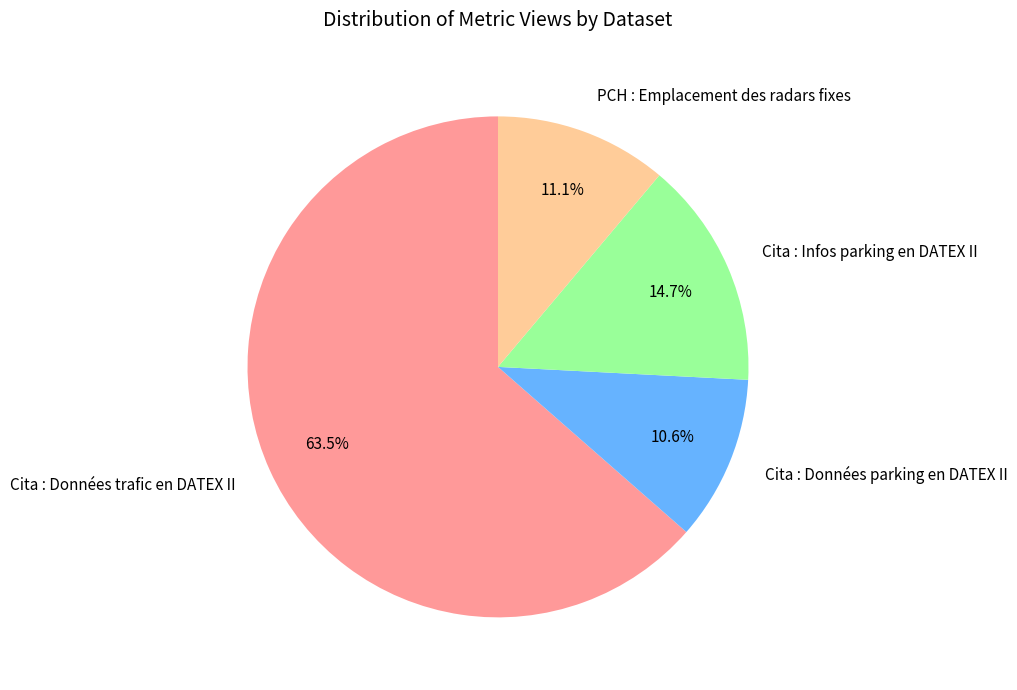

To the nearest percent, what is the combined percentage of PCH : Emplacement des radars fixes and Cita : Données trafic en DATEX II?

75%